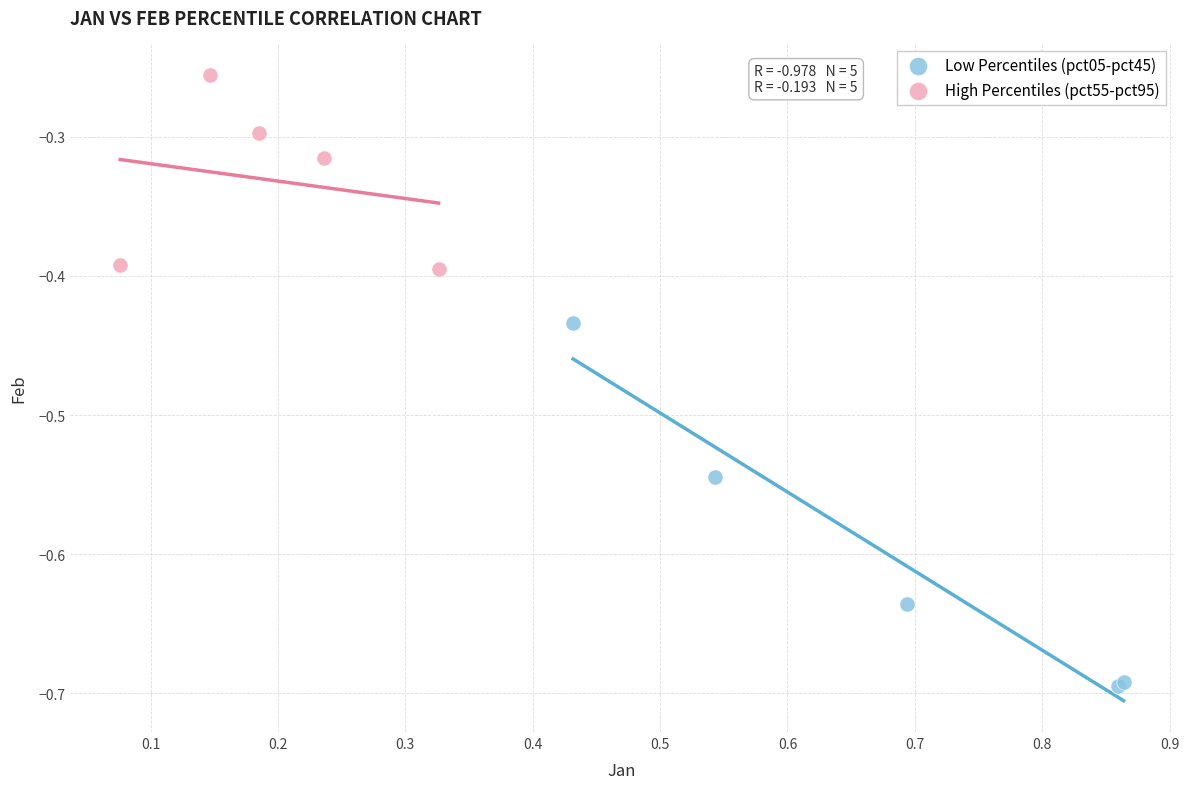

Which series has the widest spread of Y values?

Low Percentiles (pct05-pct45)